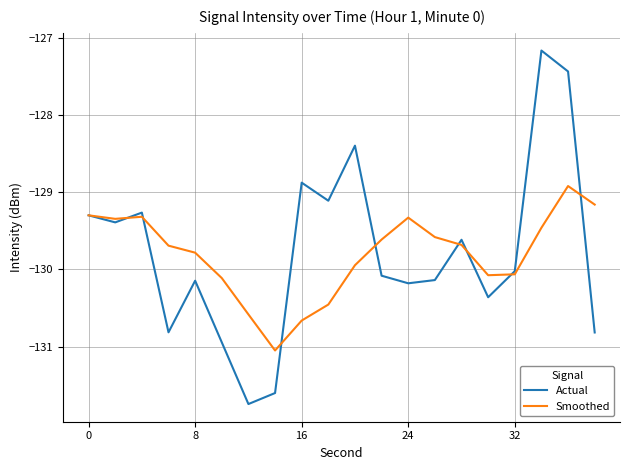

Rank the series by their maximum value, from lowest to highest.

Smoothed, Actual